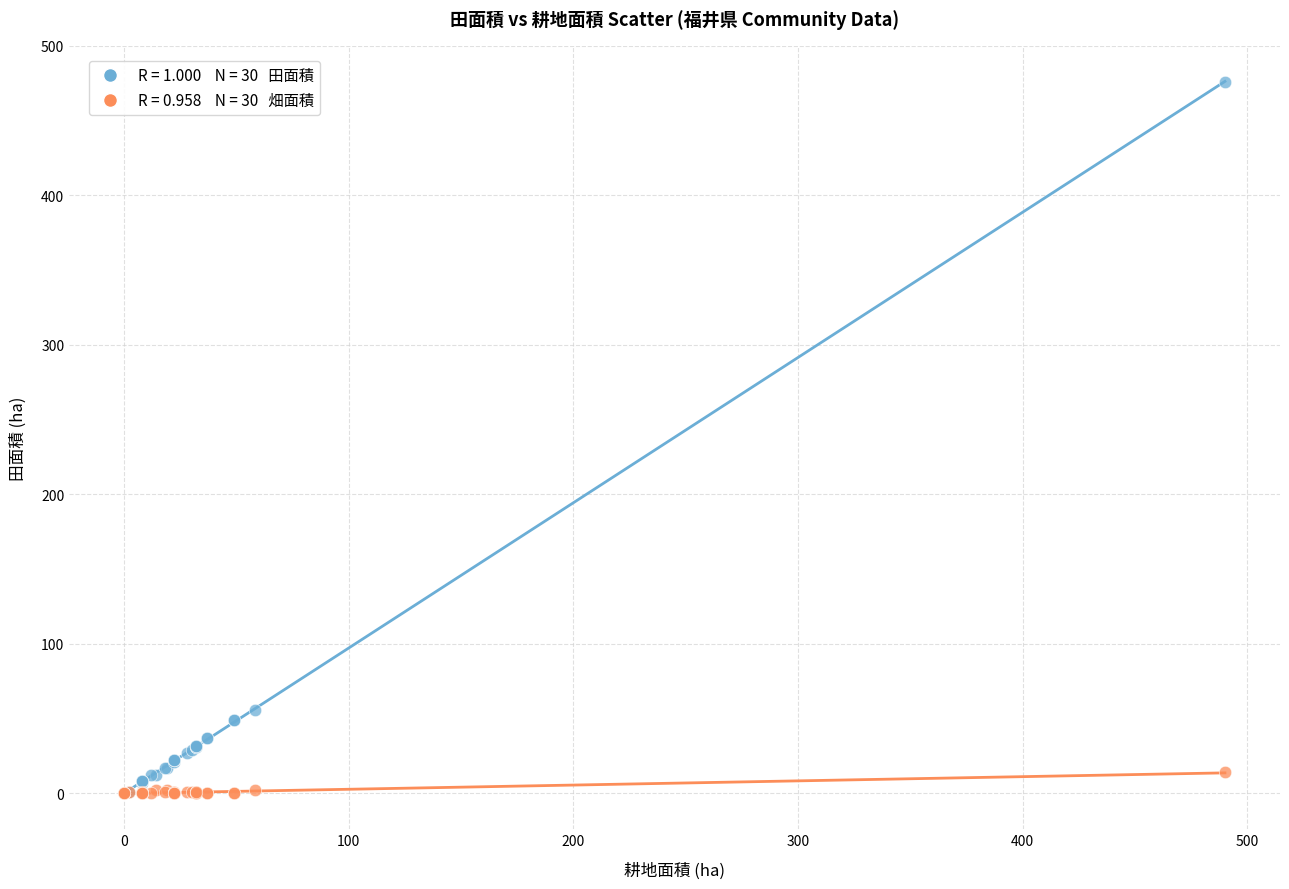

Across all series, what Y value is closest to 238?

56